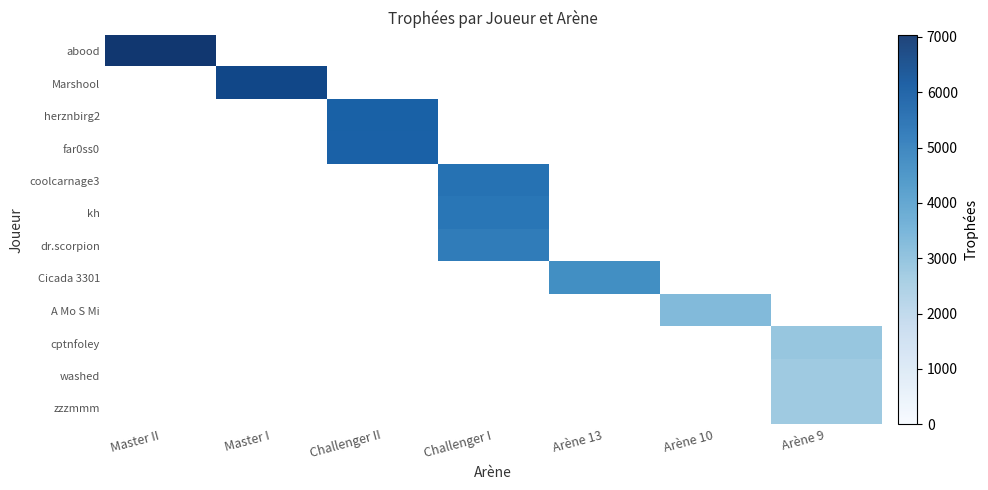

Between Master II and Arène 9, which series saw the biggest shift?

abood